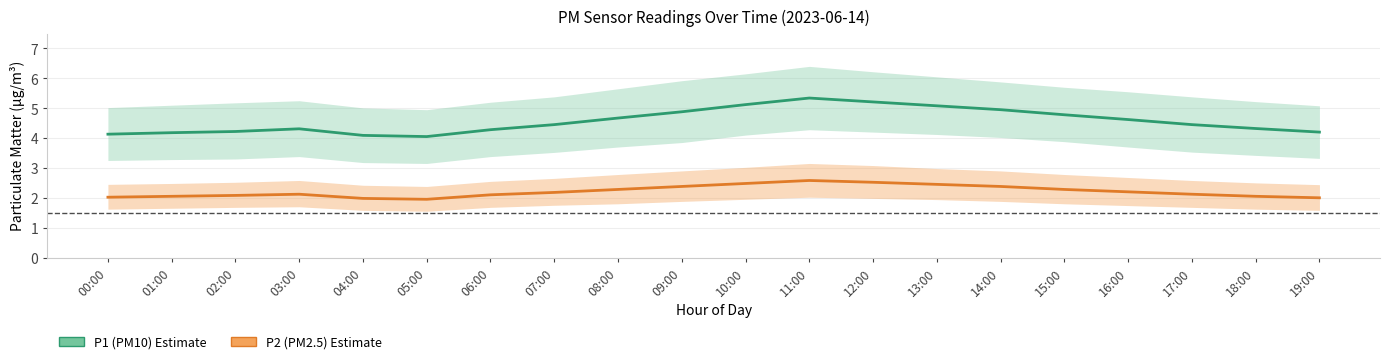

What is the lowest value of the P2 (PM2.5) series?

1.9